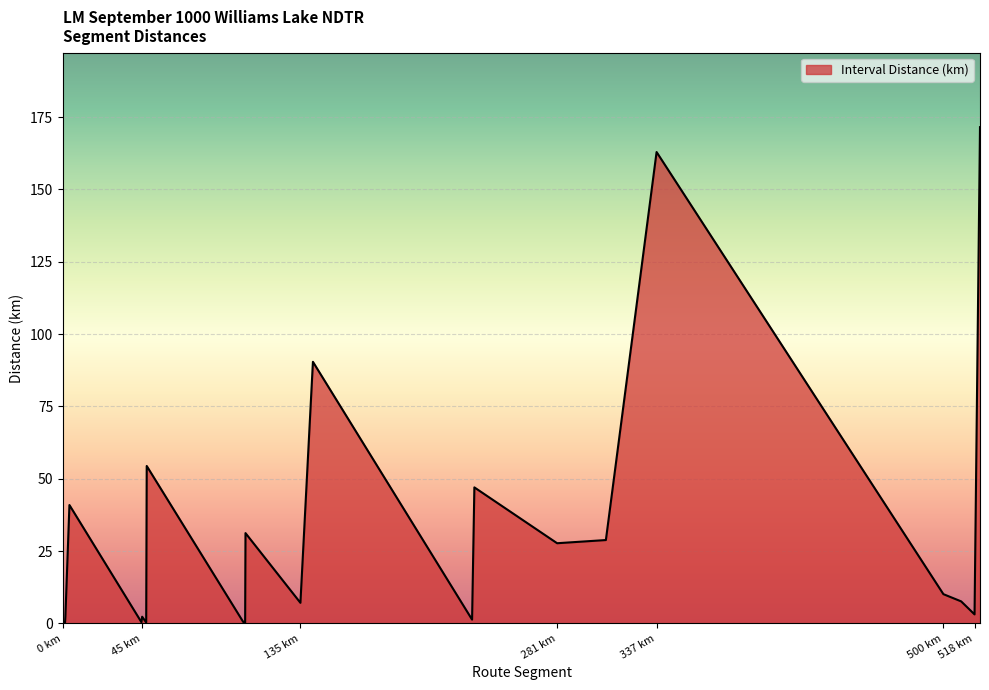

What is the greatest value displayed?

171.5